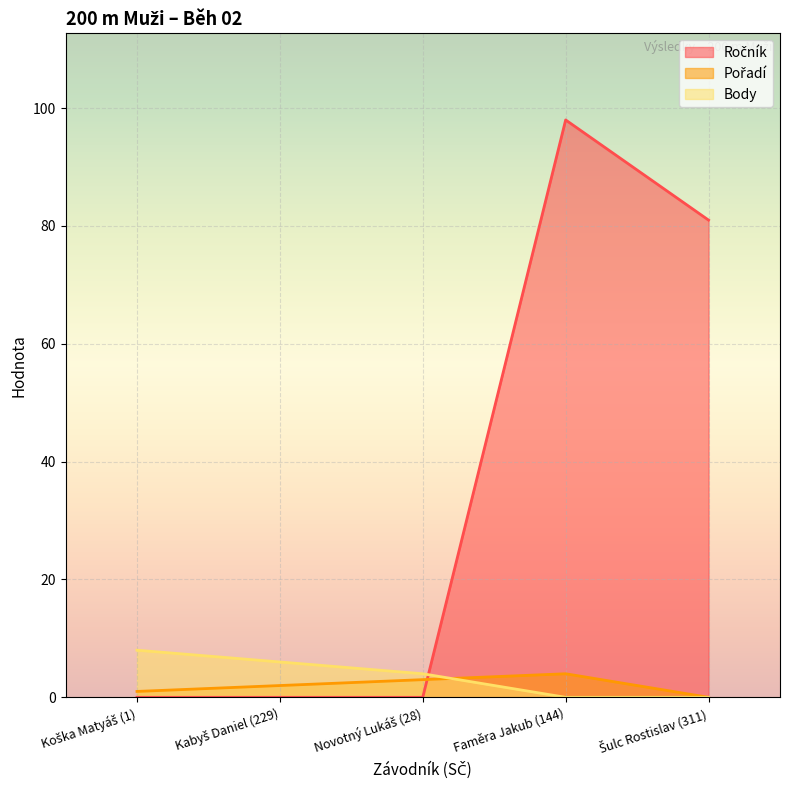

How many Pořadí values are between 1 and 3?

3